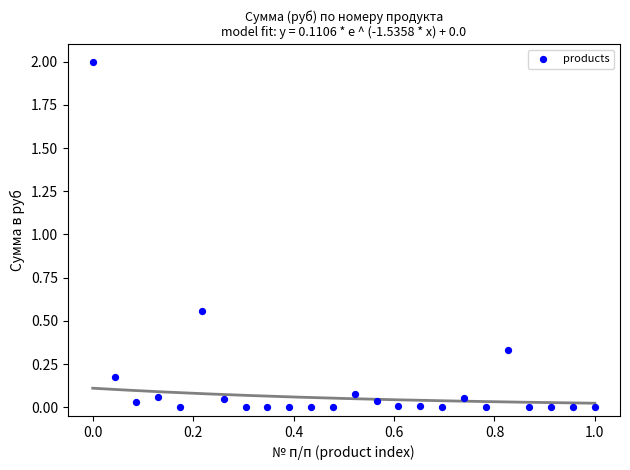

What is the range of X values (max minus min)?

1.0